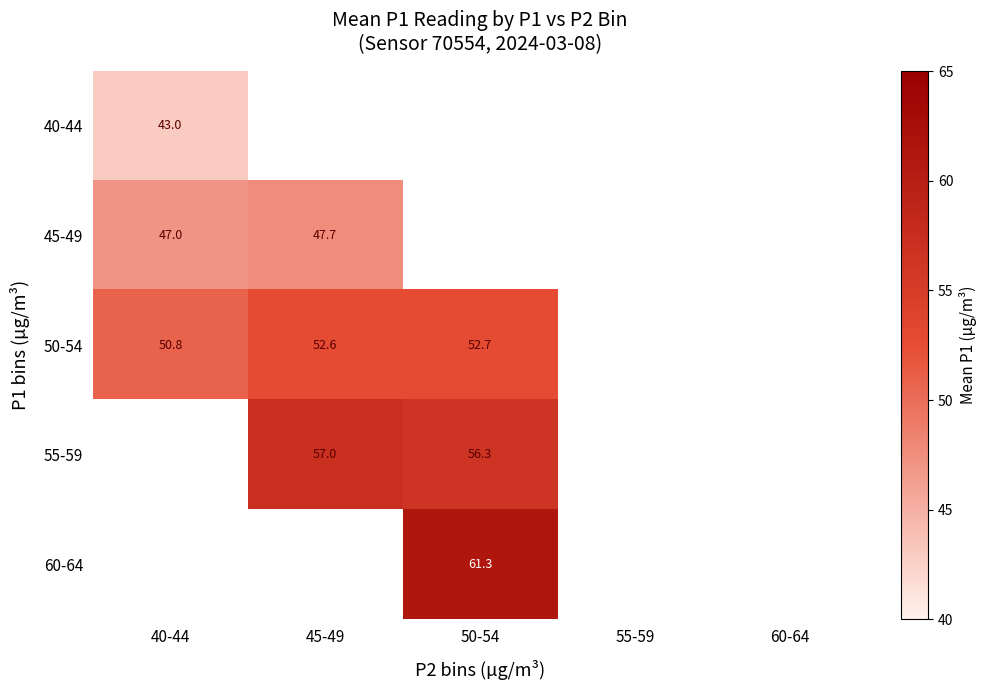

The 50-54 series shows 52.7 at 50-54. True or false?

True